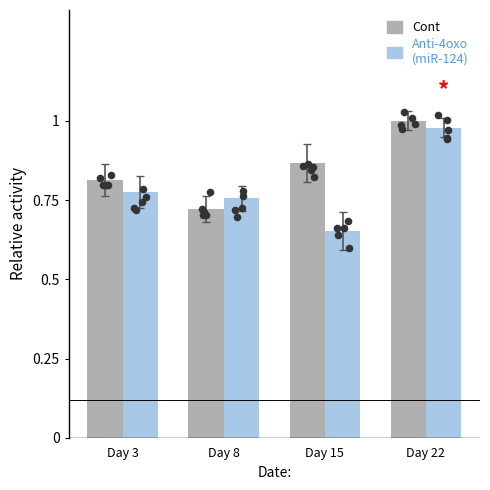

Which series contains the highest Y value?

Cont